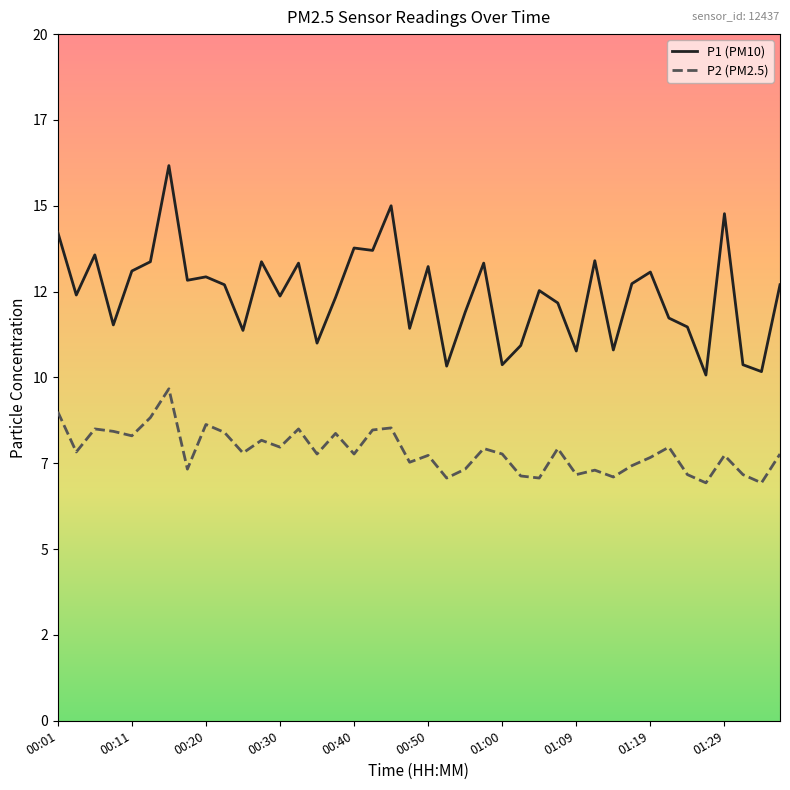

True or false: P1 (PM10) and P2 (PM2.5) intersect in this chart.

False